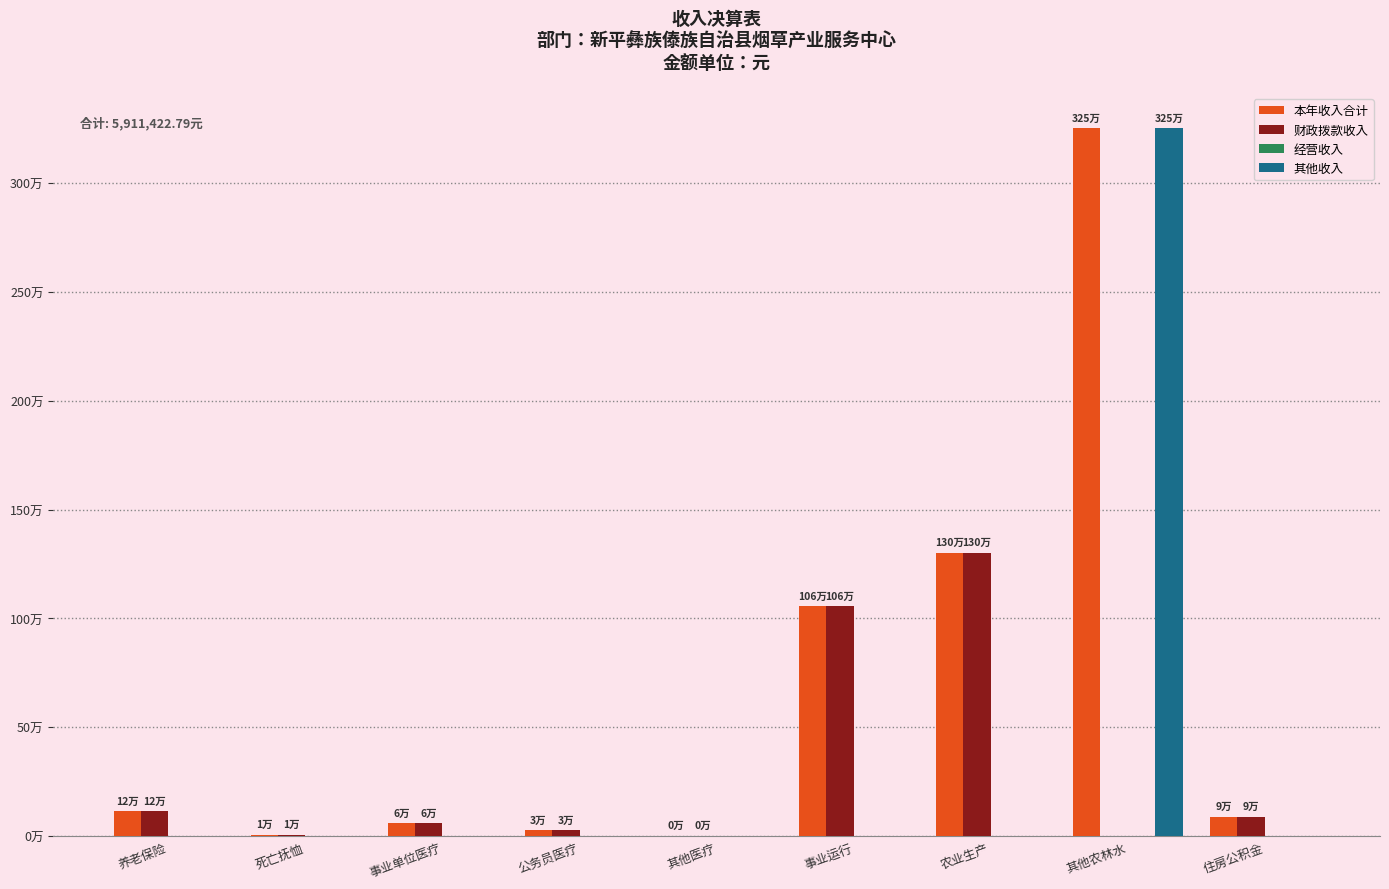

Reading left to right, list all the values displayed in this chart.

本年收入合计: 养老保险=115225.3	死亡抚恤=6960.0	事业单位医疗=60849.4	公务员医疗=28483.2	其他医疗=3378.3	事业运行=1056006.1	农业生产=1301216.5	其他农林水=3250000.0	住房公积金=89304.0
财政拨款收入: 养老保险=115225.3	死亡抚恤=6960.0	事业单位医疗=60849.4	公务员医疗=28483.2	其他医疗=3378.3	事业运行=1056006.1	农业生产=1301216.5	其他农林水=0.0	住房公积金=89304.0
经营收入: 养老保险=0.0	死亡抚恤=0.0	事业单位医疗=0.0	公务员医疗=0.0	其他医疗=0.0	事业运行=0.0	农业生产=0.0	其他农林水=0.0	住房公积金=0.0
其他收入: 养老保险=0.0	死亡抚恤=0.0	事业单位医疗=0.0	公务员医疗=0.0	其他医疗=0.0	事业运行=0.0	农业生产=0.0	其他农林水=3250000.0	住房公积金=0.0